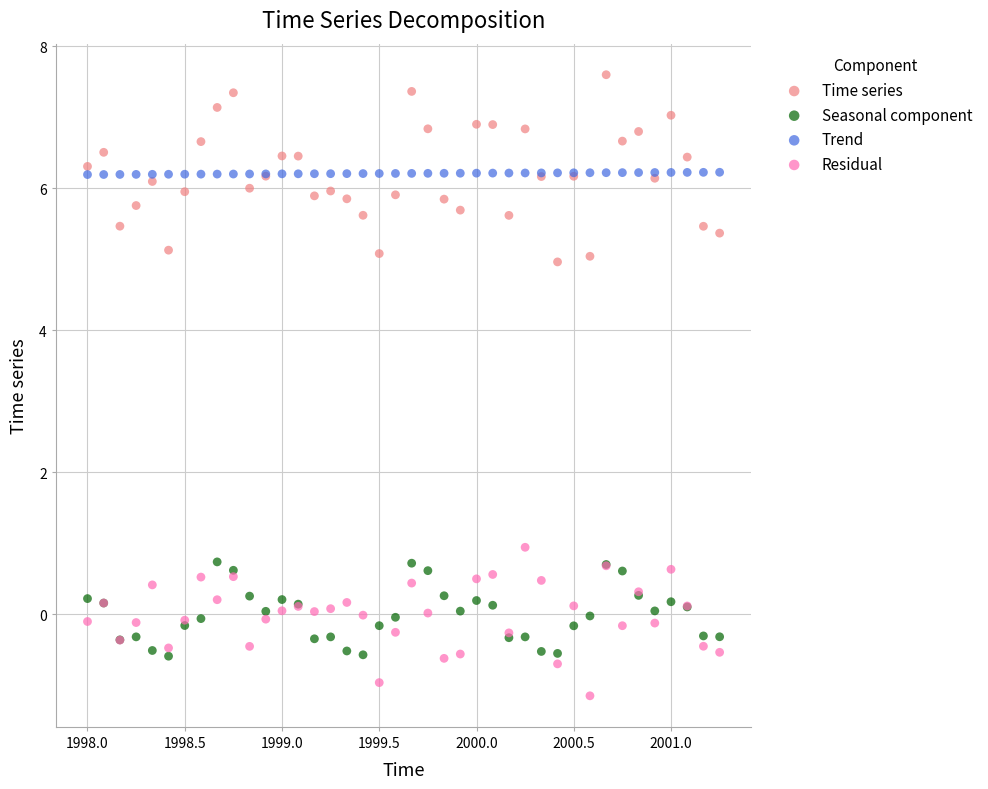

Which series contains the highest Y value?

Time series